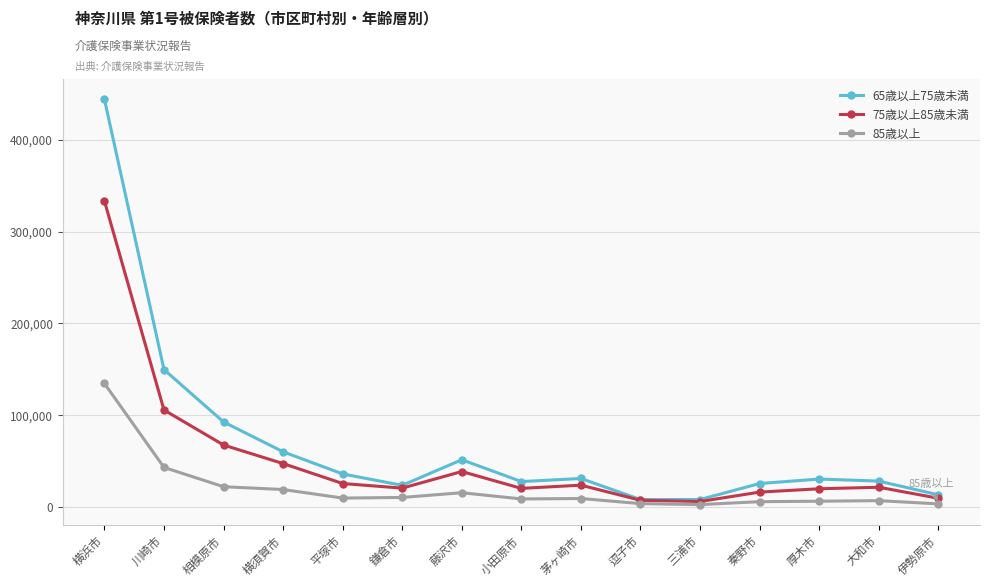

True or false: 75歳以上85歳未満 has a value of 21428 at 大和市.

True